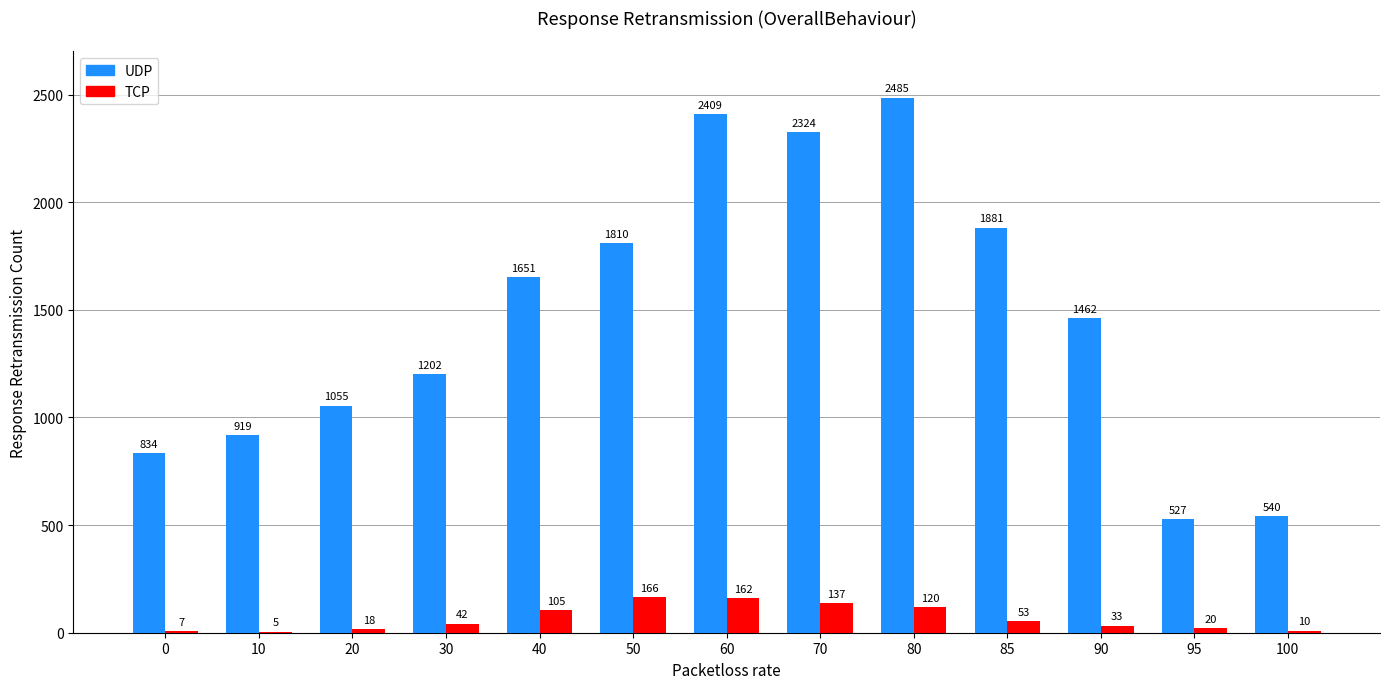

What is the greatest value displayed?

2485